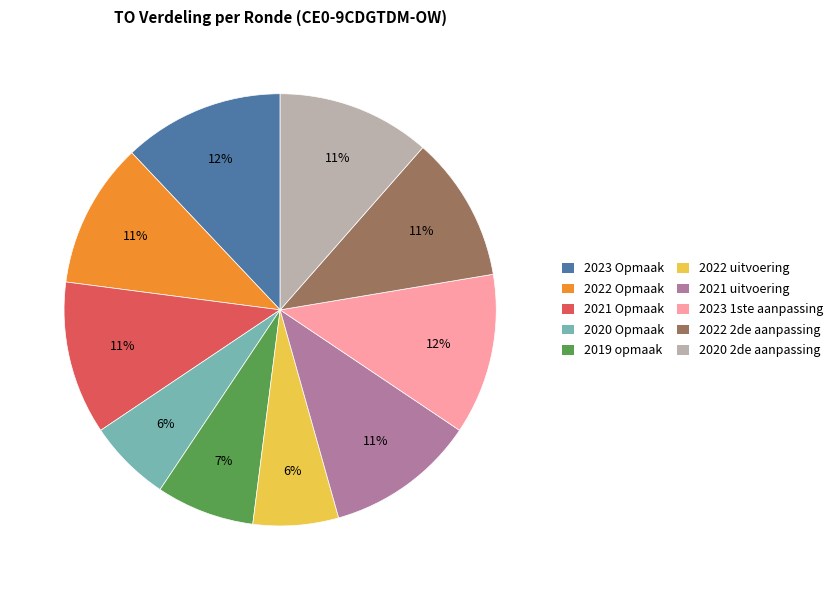

Does any single category account for the majority?

No